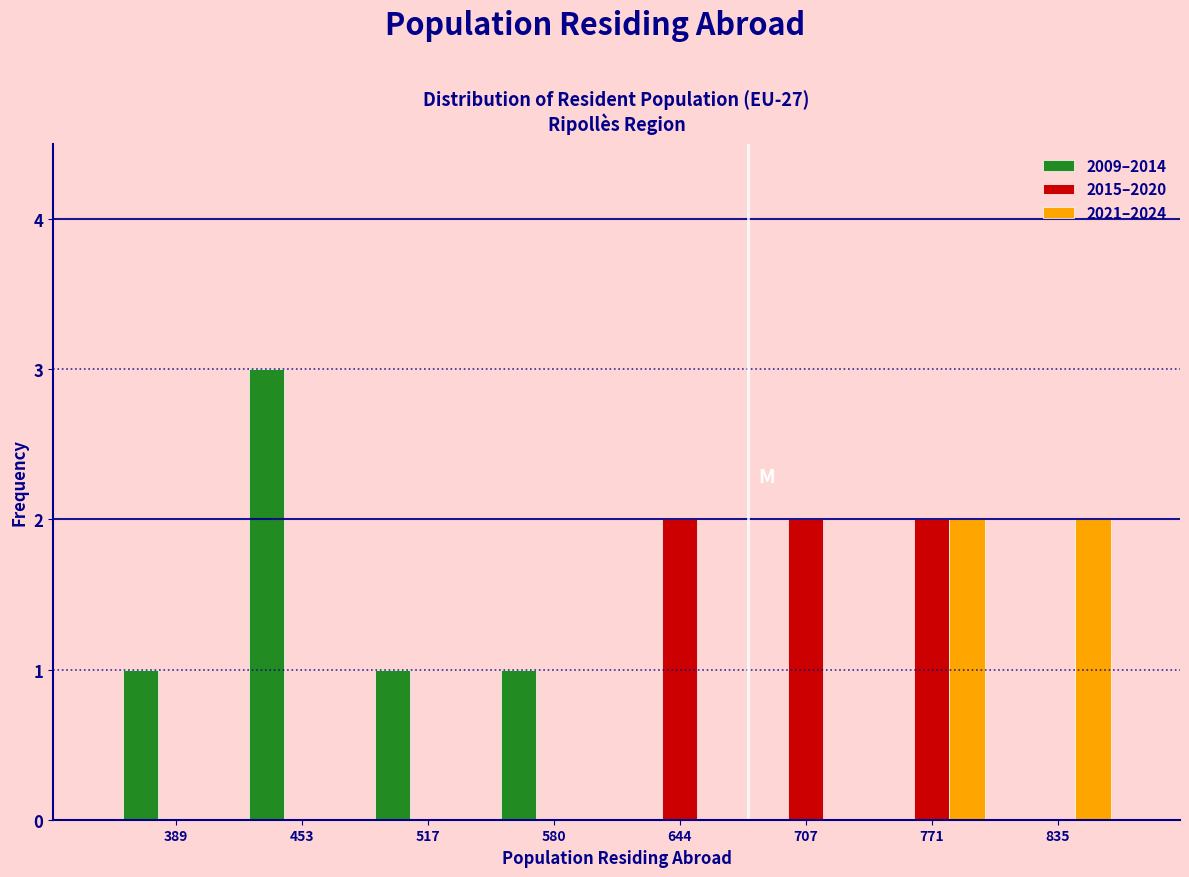

Reading left to right, extract all data points from this chart.

2009–2014: 389=1	453=3	517=1	580=1	644=0	707=0	771=0	835=0
2015–2020: 389=0	453=0	517=0	580=0	644=2	707=2	771=2	835=0
2021–2024: 389=0	453=0	517=0	580=0	644=0	707=0	771=2	835=2